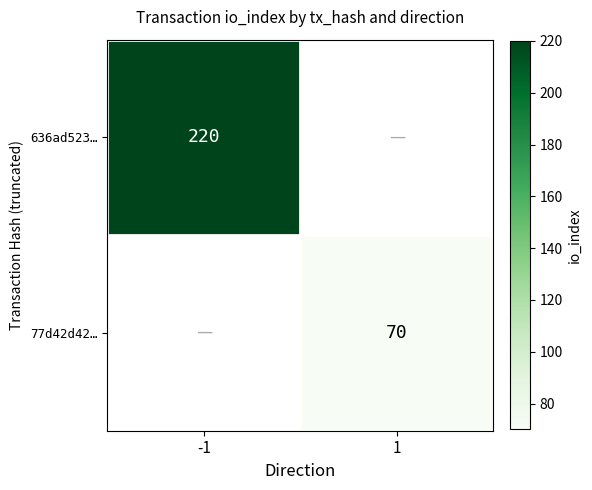

Is the value of 636ad523… at -1 greater than the value of 77d42d42… at 1?

Yes